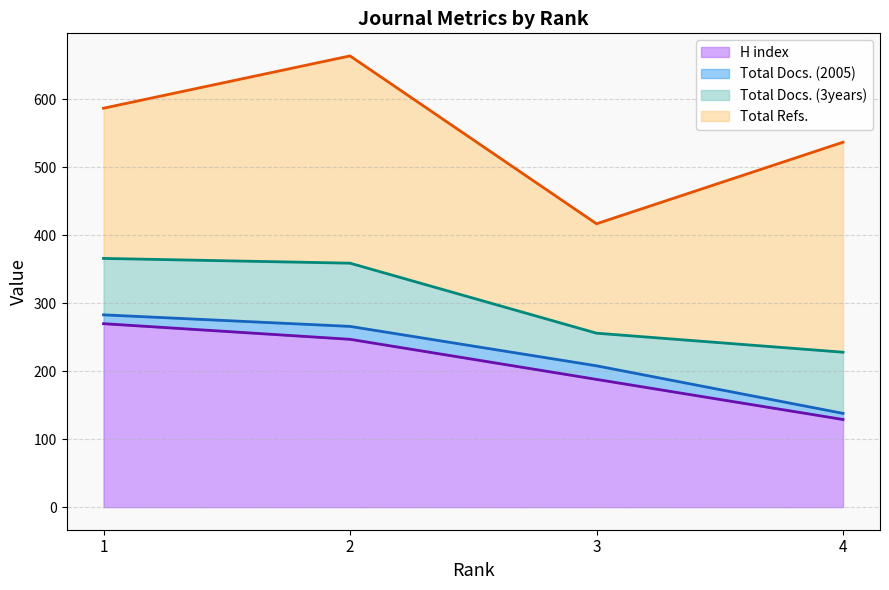

True or false: H index and Total Docs. (3years) intersect in this chart.

False